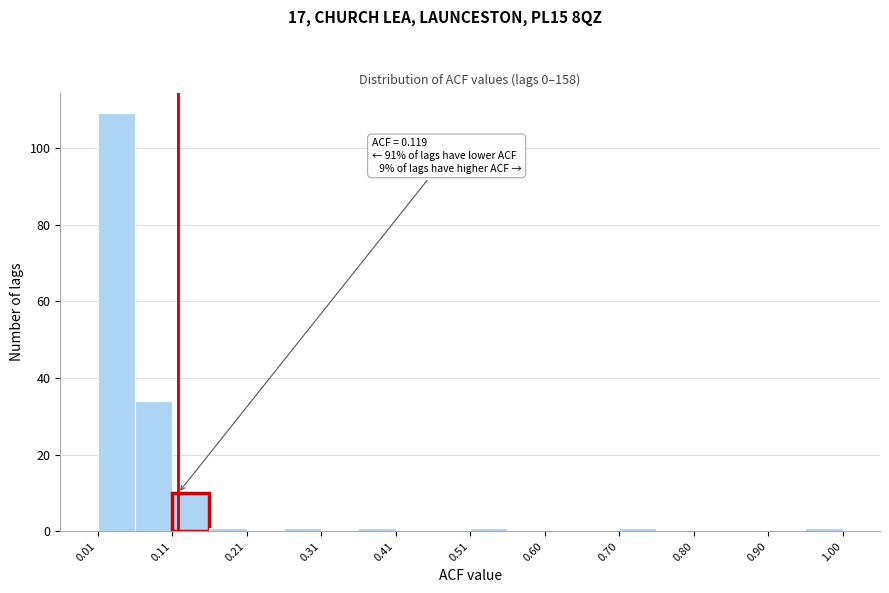

Over which range of the x-axis is the bar tallest?

0.01 to 0.06